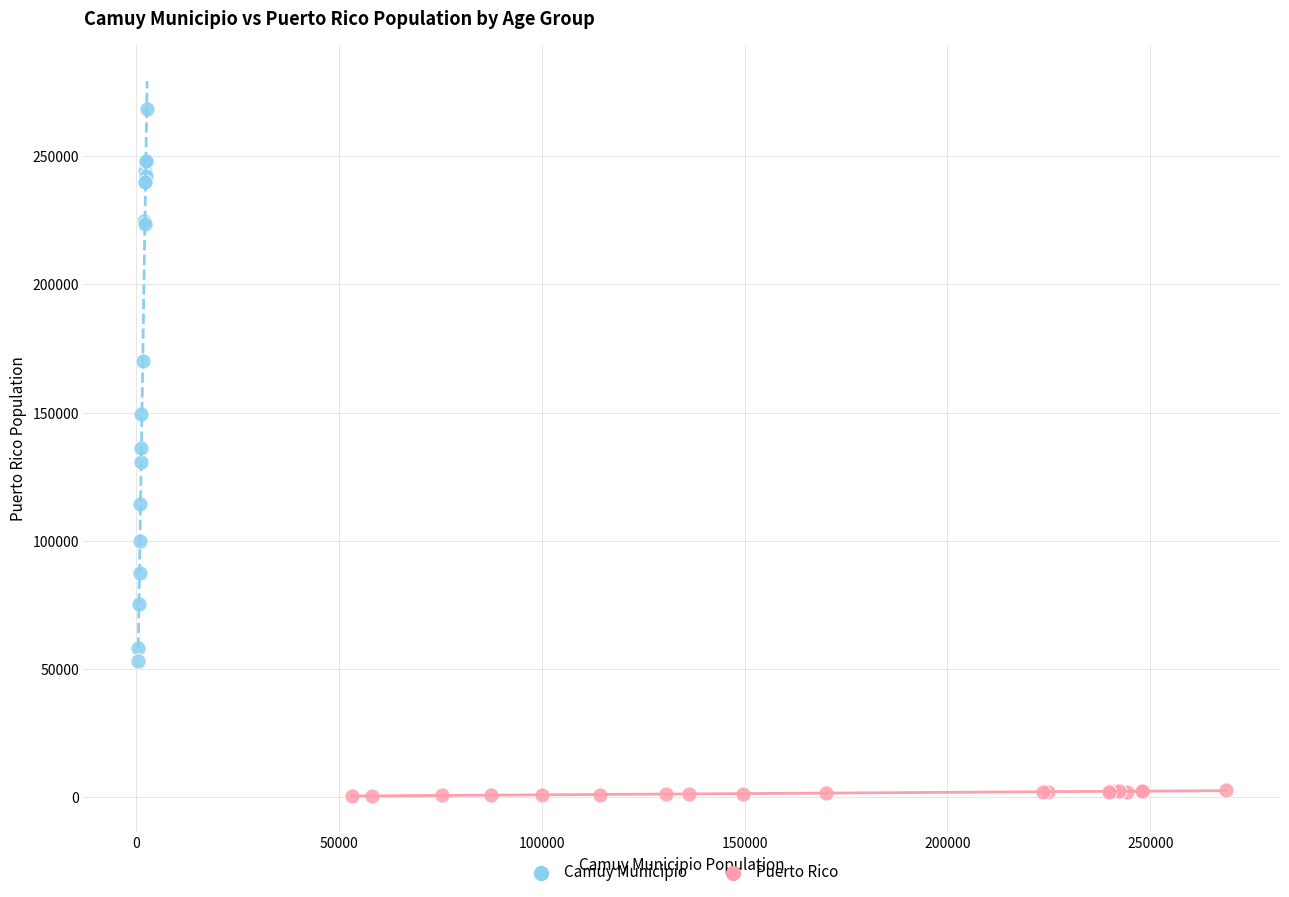

Which series has the widest spread of Y values?

Camuy Municipio